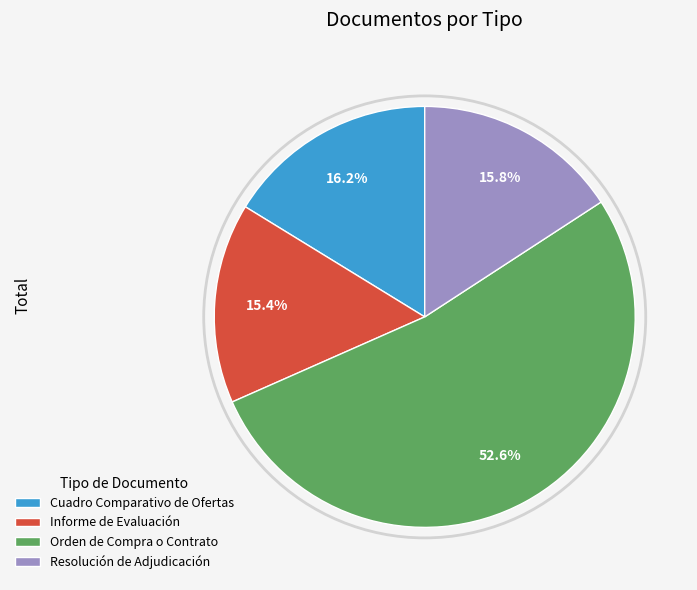

Does Orden de Compra o Contrato account for over 50% of the chart?

Yes